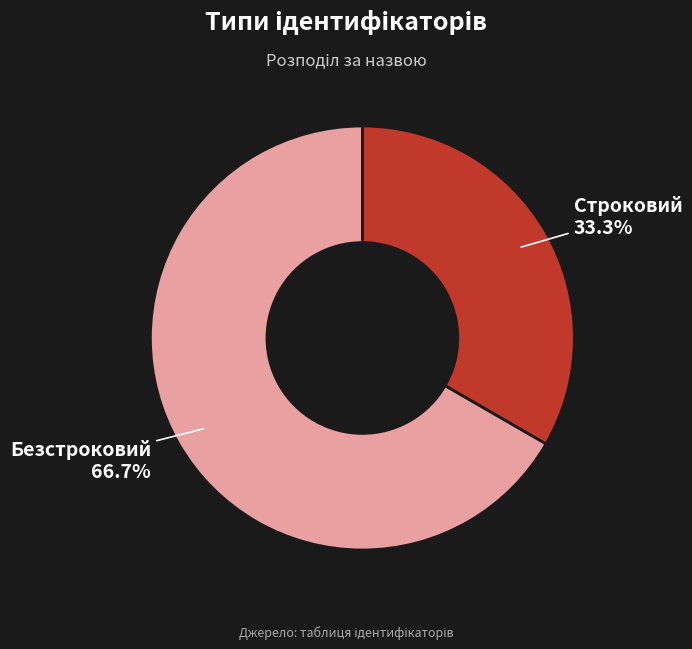

To the nearest percent, what is the difference between the largest and smallest slice percentages?

33%